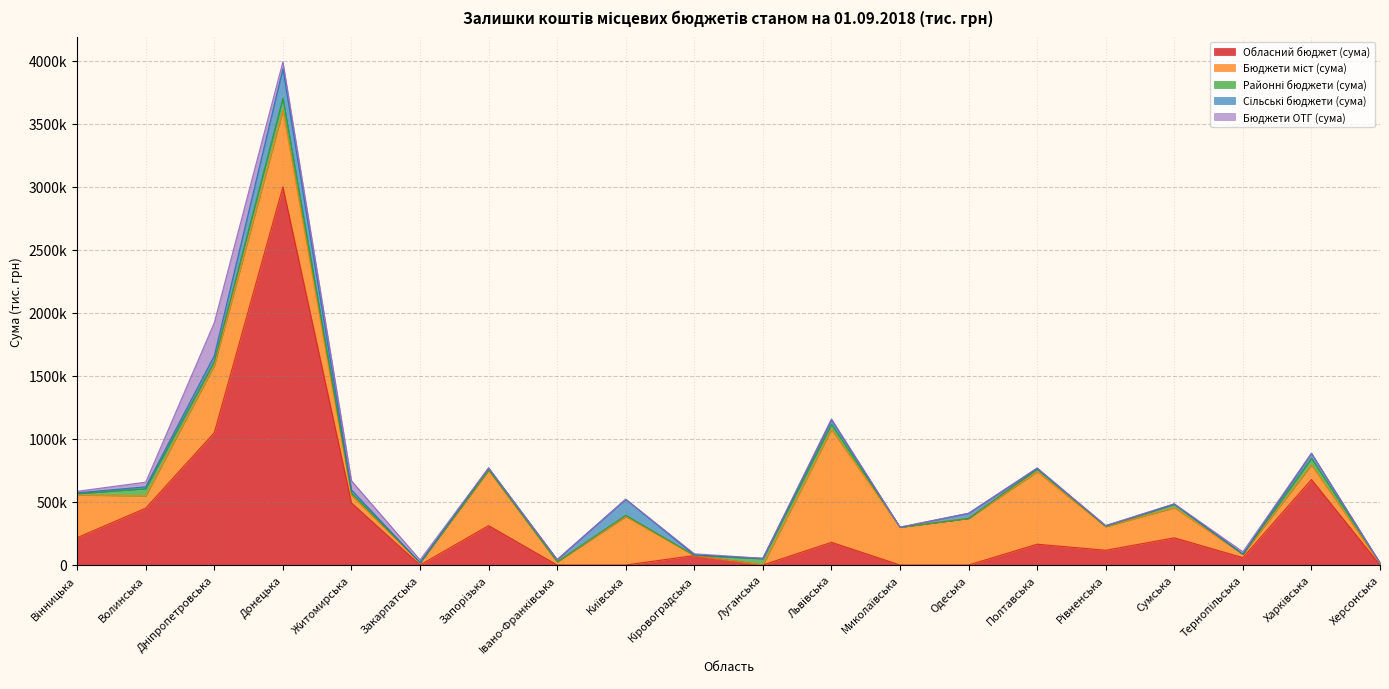

What is the spread (max minus min) of values at Вінницька?

332190.9